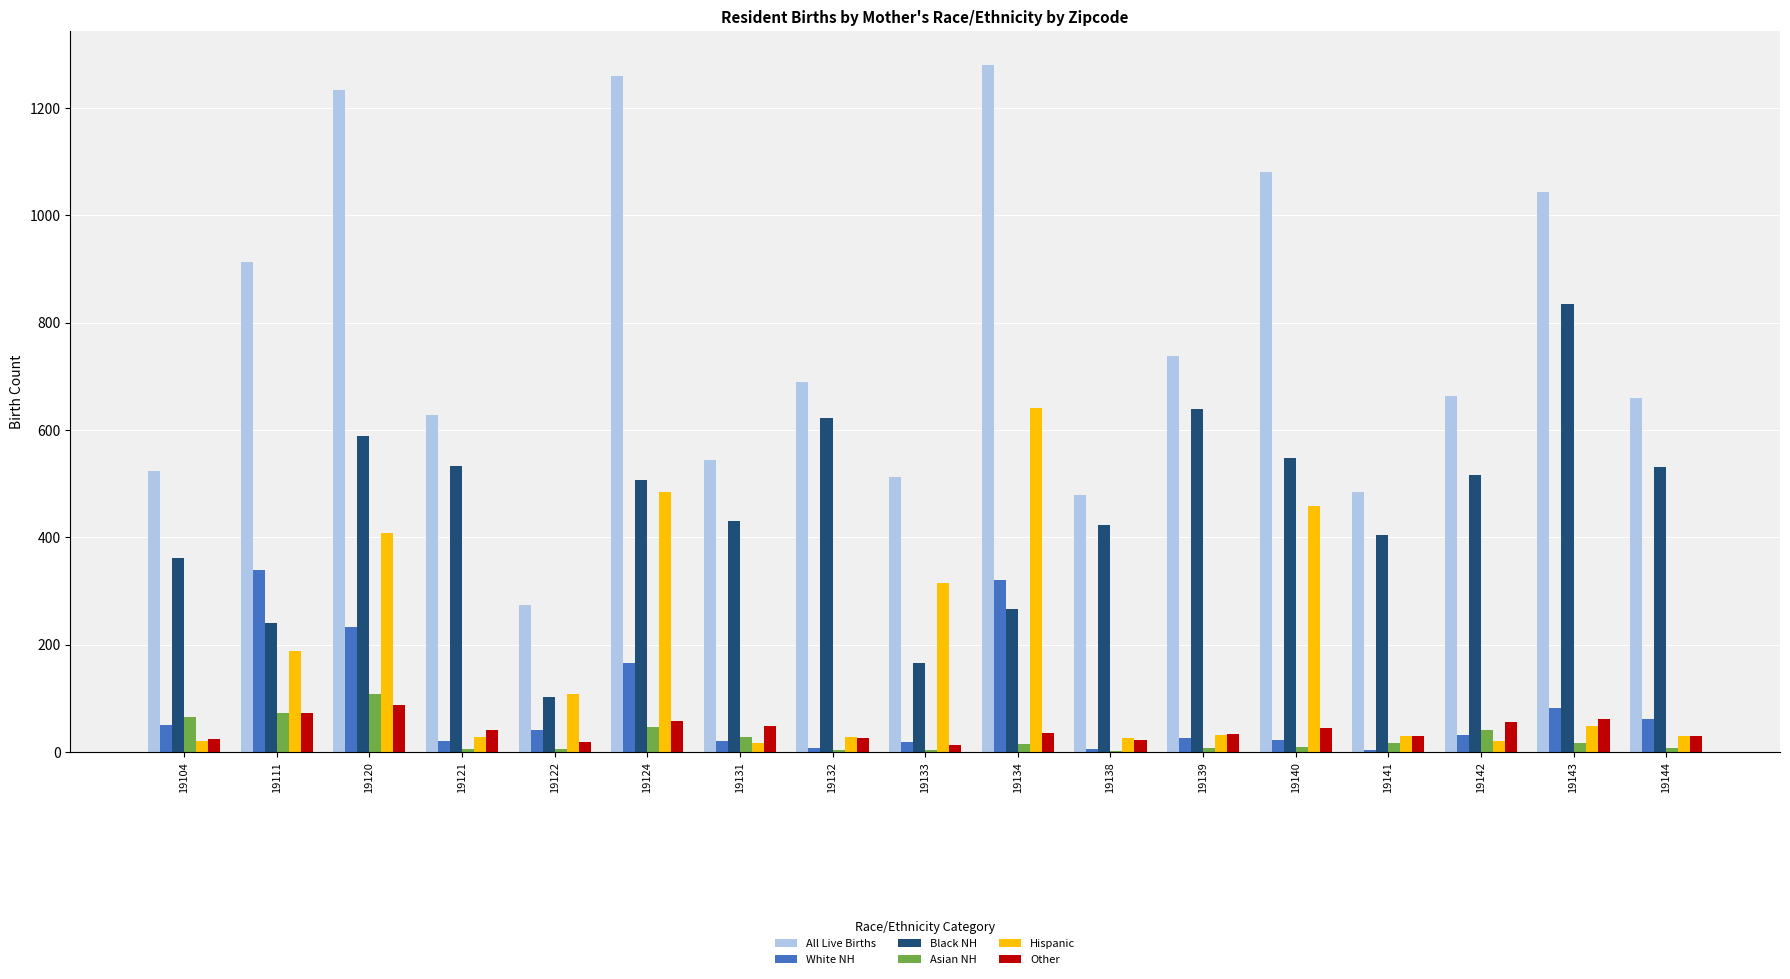

Which series has the largest total across all categories?

All Live Births